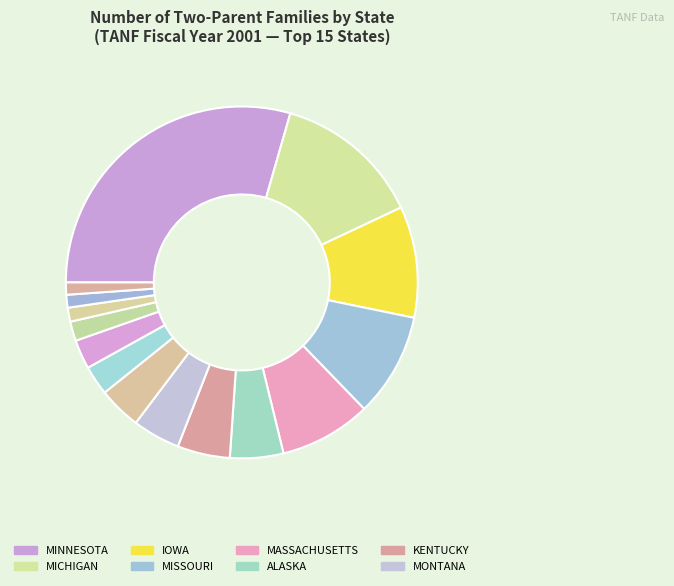

To the nearest percent, what is the difference between the largest and smallest slice percentages?

28%